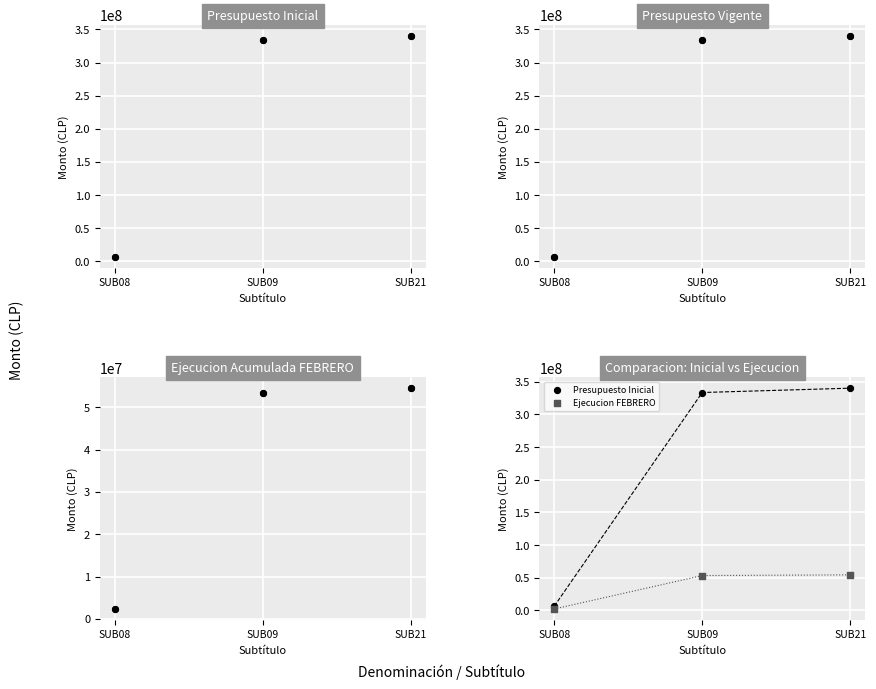

At how many categories does at least one series exceed 15710254?

2